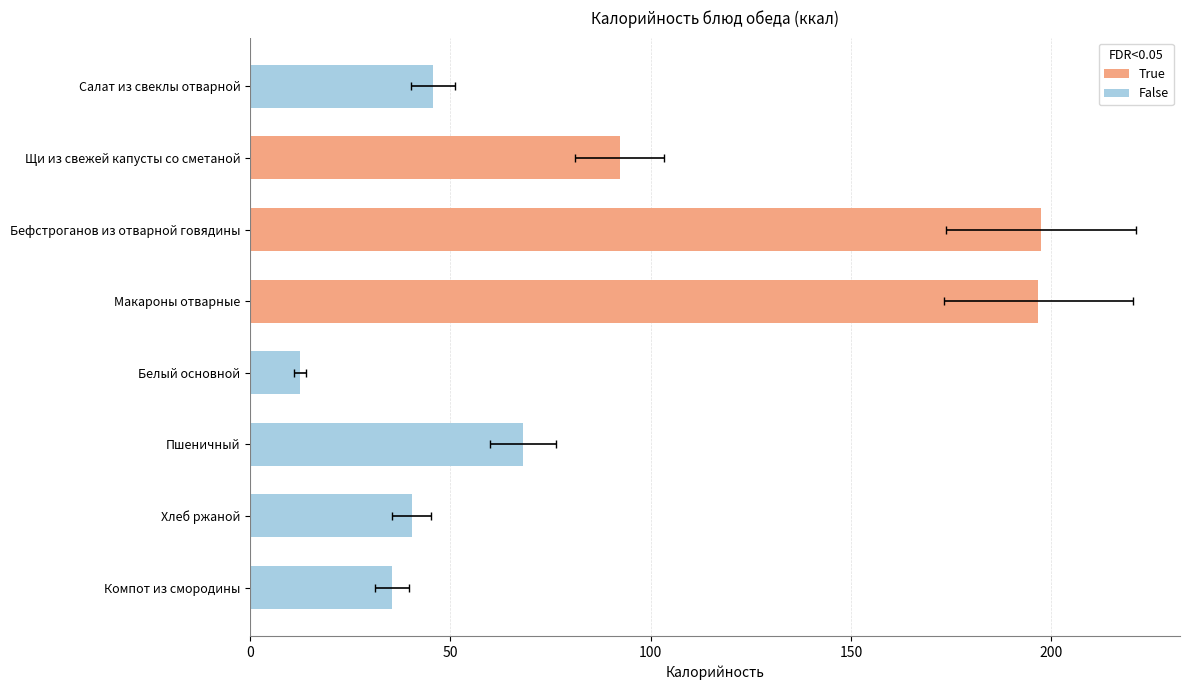

At which label is the value closest to 104?

Щи из свежей капусты со сметаной